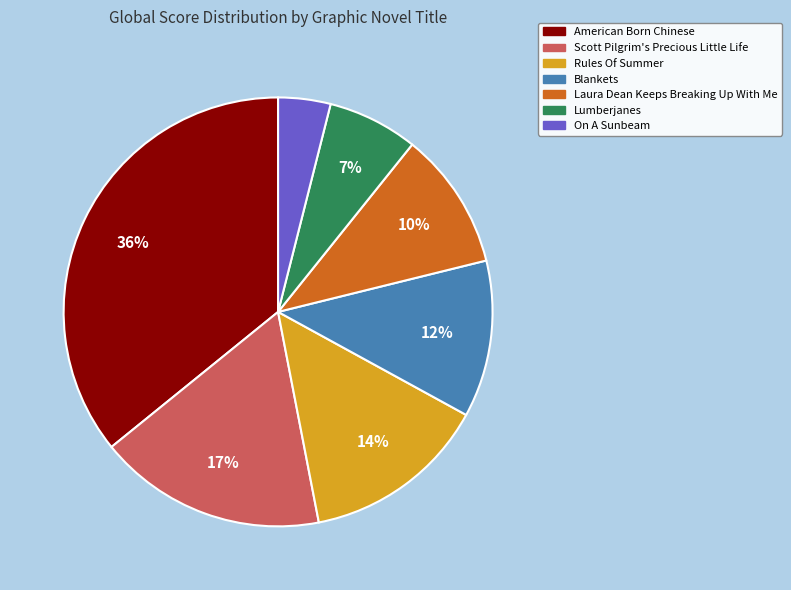

To the nearest percent, what is the difference between the largest and smallest slice percentages?

32%